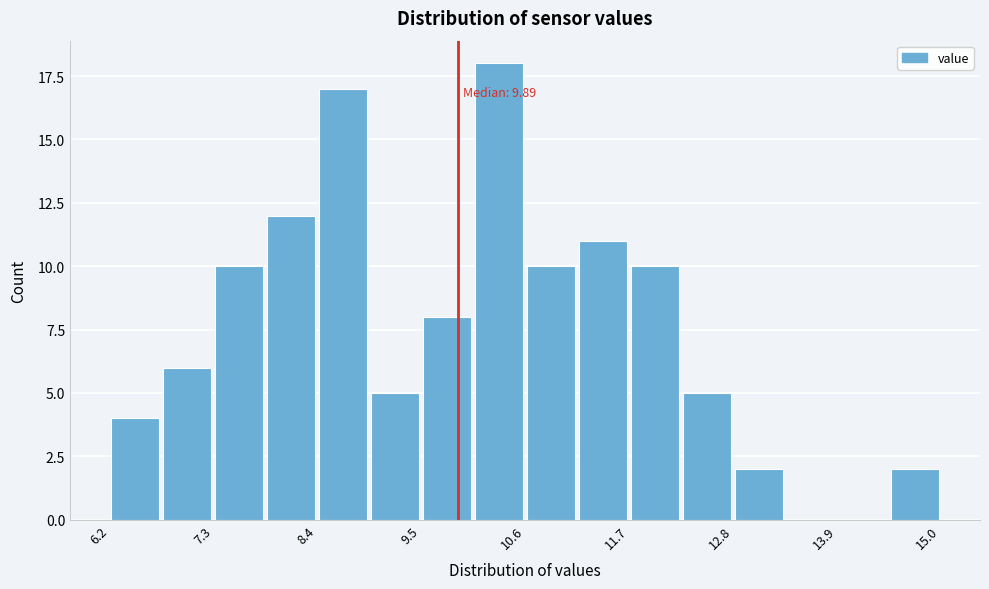

Read against the x-axis, roughly where is the centre of the tallest bar?

10.4